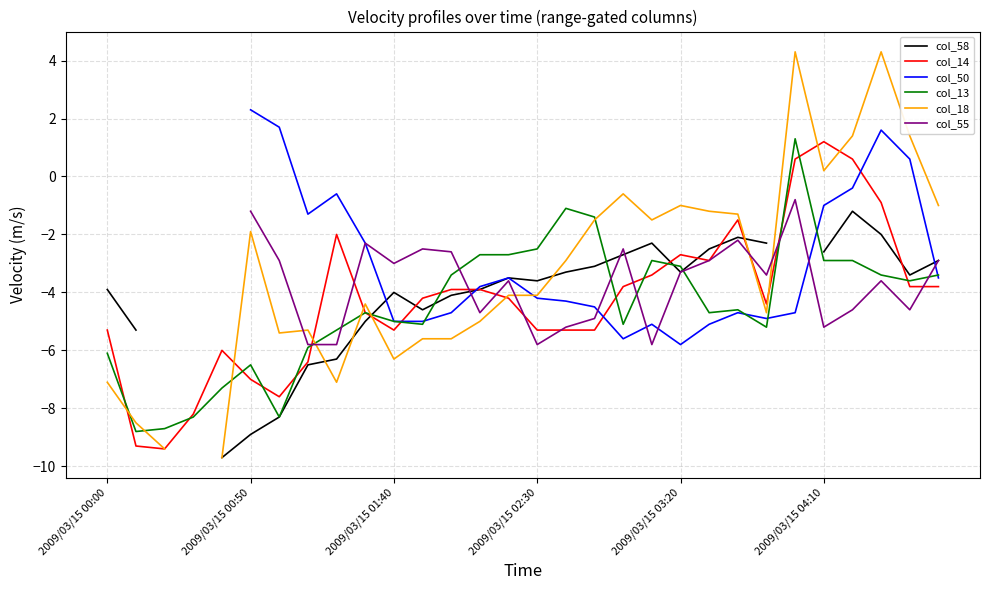

Is it true that col_13 equals -5.0 at 2009/03/15 04:10?

False